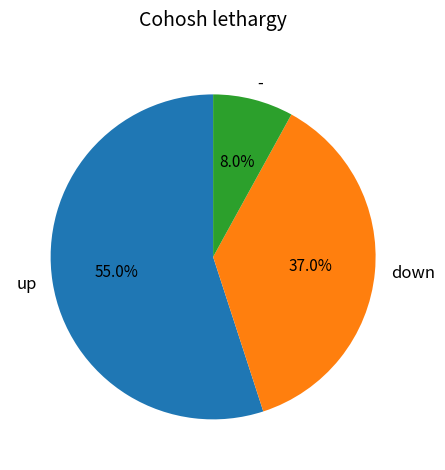

Which slice is the smallest?

-